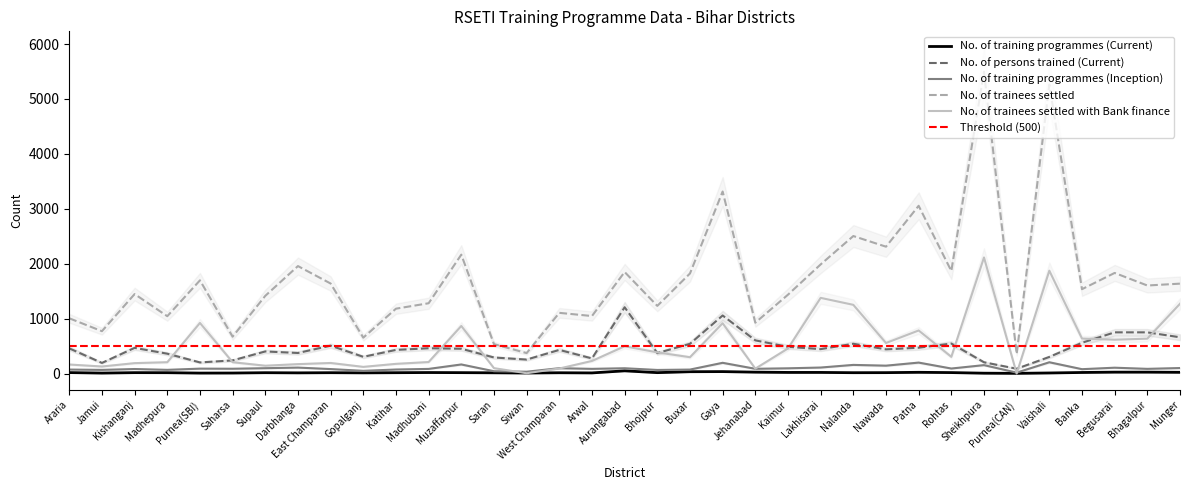

The value of No. of persons trained (Current) at Muzaffarpur is 741. True or false?

False